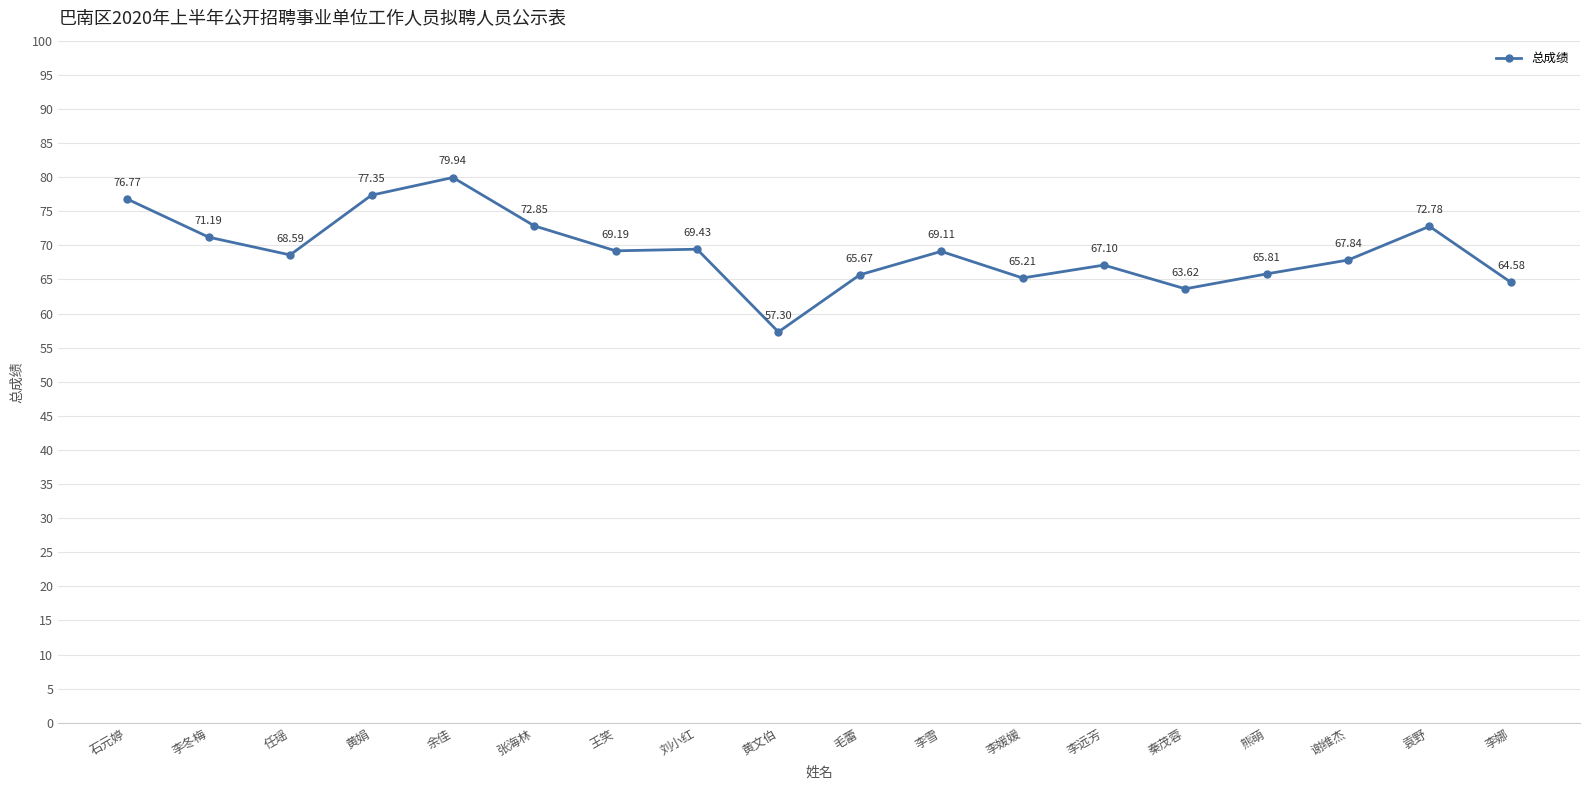

The chart shows a value of 40.2 at 李媛媛. True or false?

False